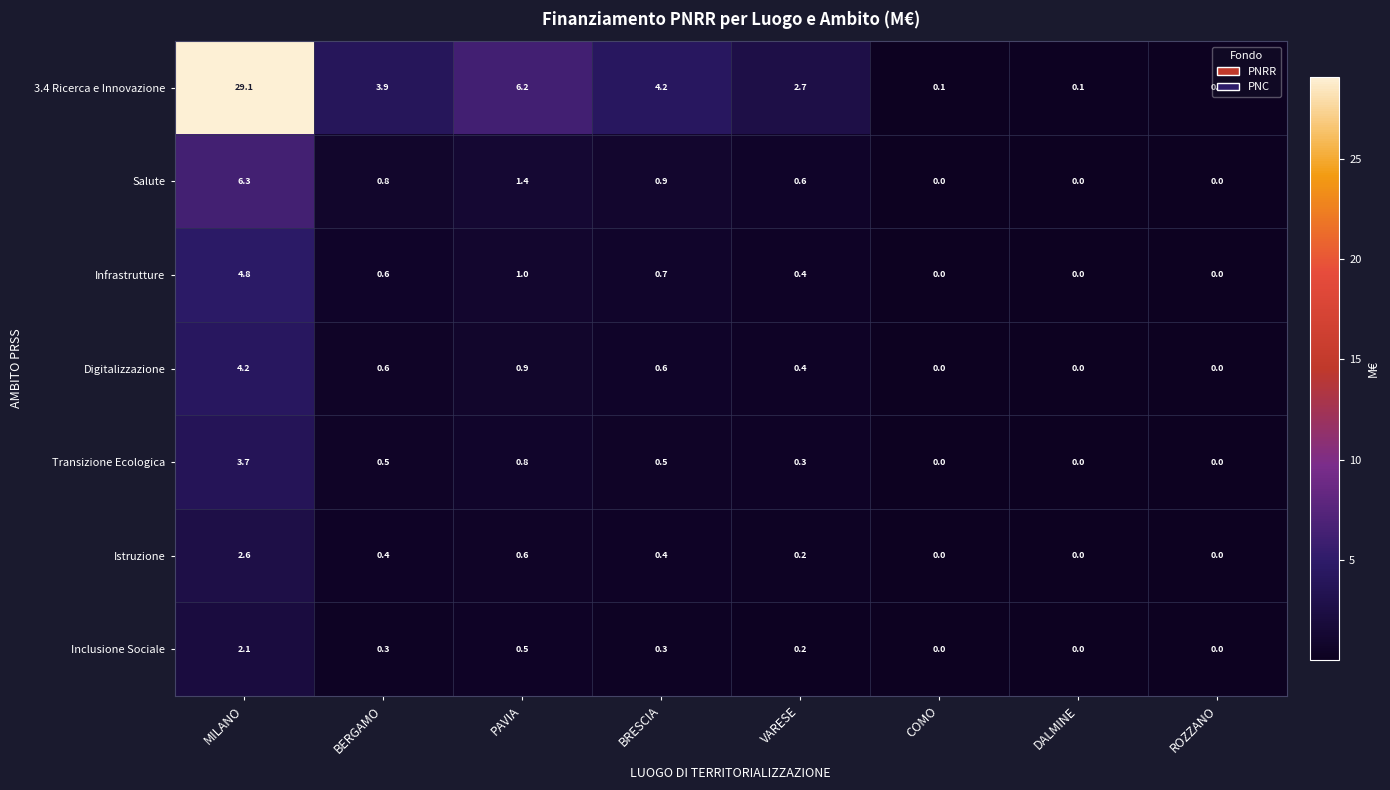

Which series has the widest spread of values?

3.4 Ricerca e Innovazione